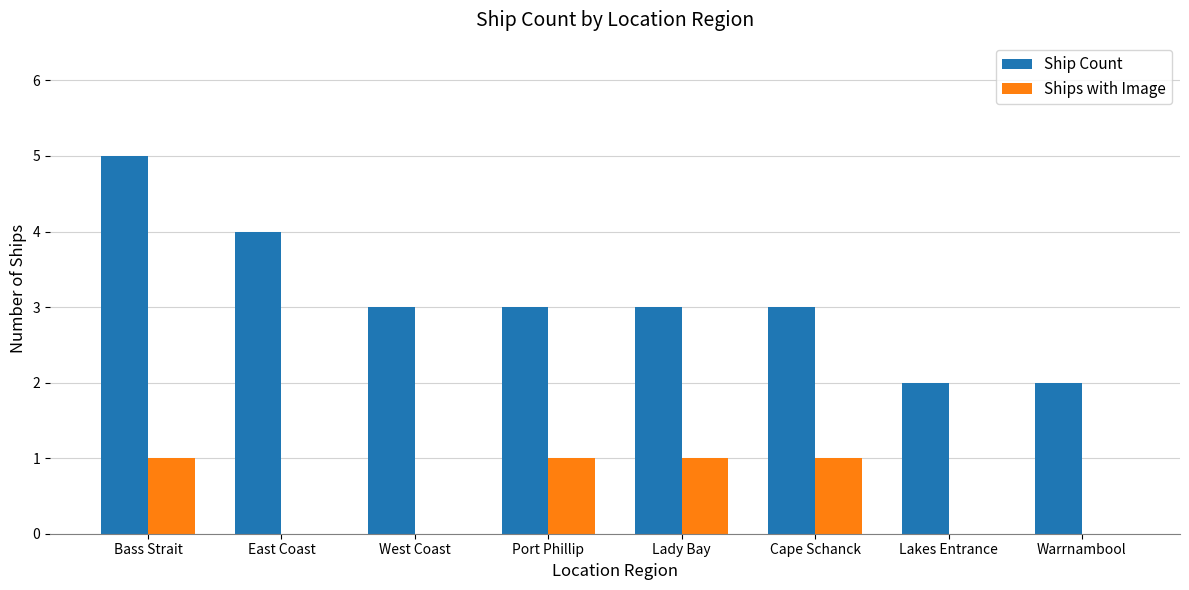

What is the average value of the Ship Count series?

3